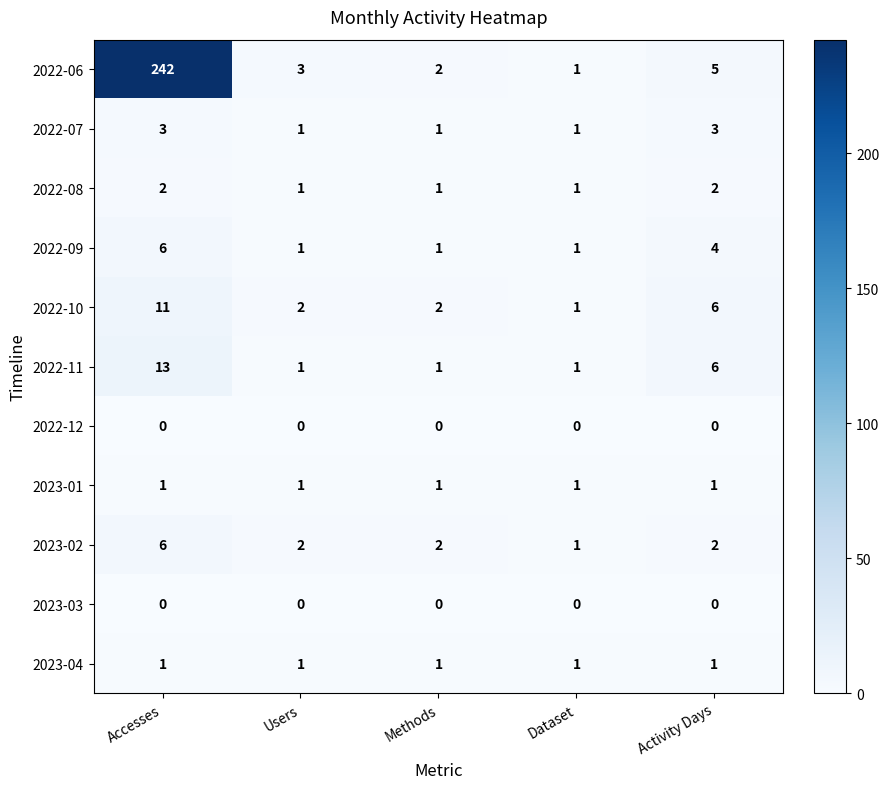

Read the 2022-06 value at Activity Days.

5